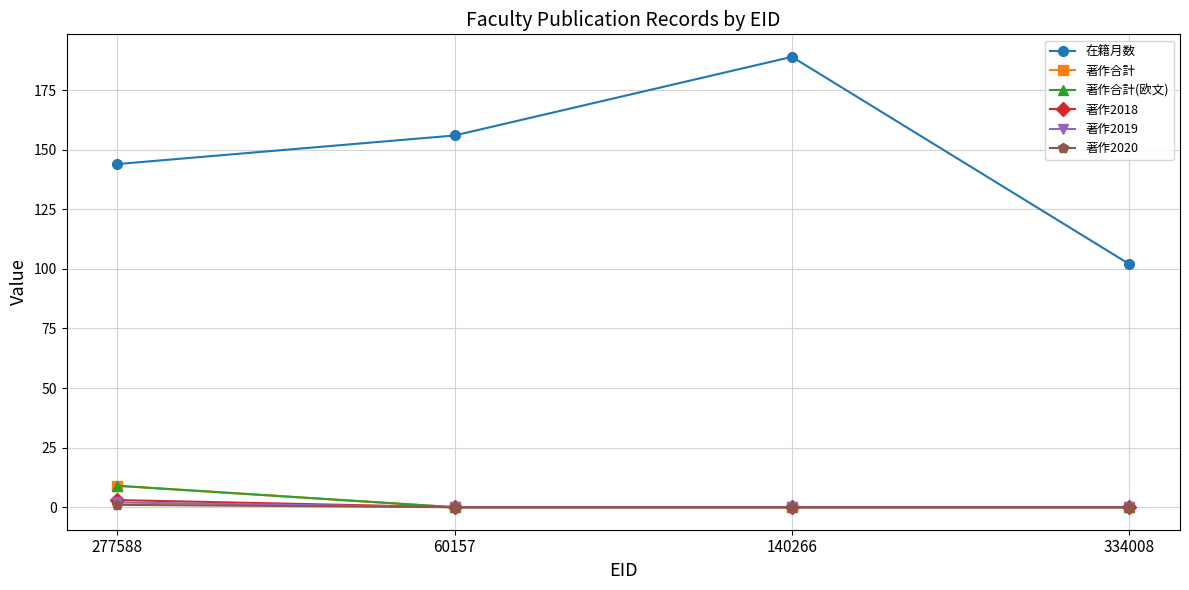

Is this an area chart (filled region under the line)?

No